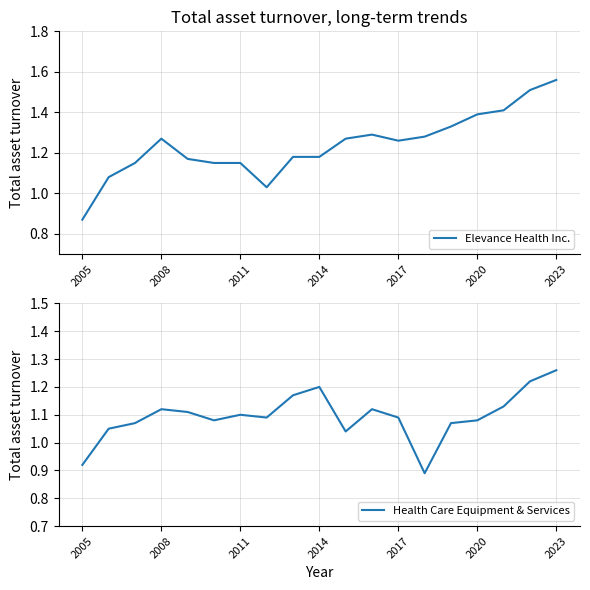

At how many categories does at least one series exceed 1?

18